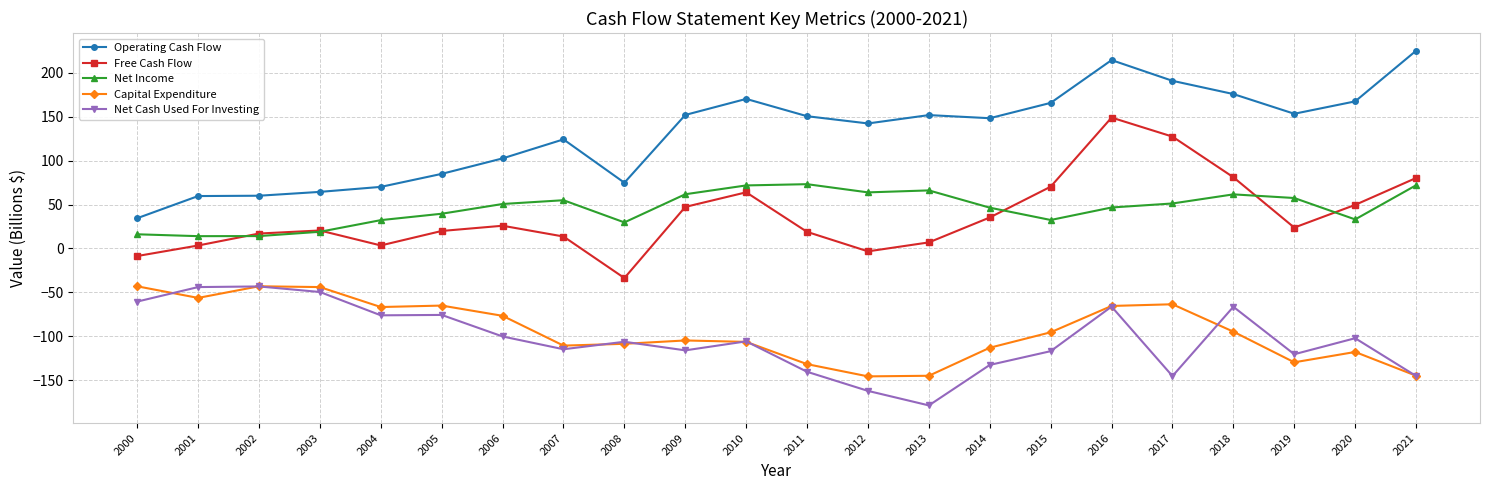

What is the sum of the Capital Expenditure values at 2013 and 2007?

-255.6